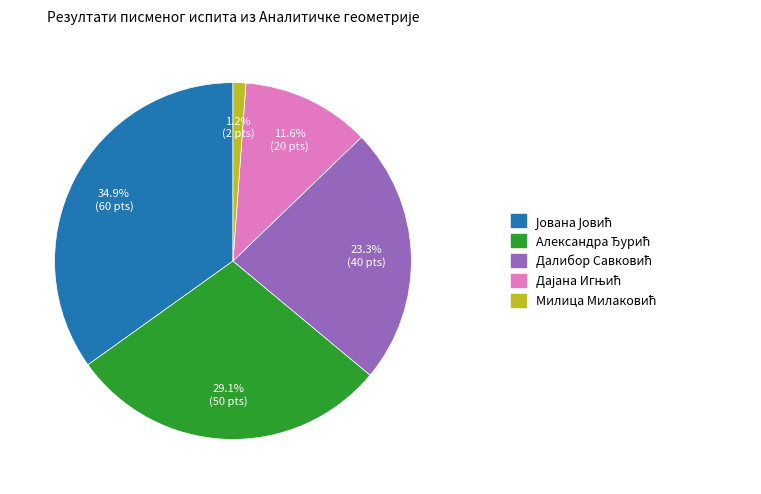

To the nearest percent, what is the average slice percentage?

20%